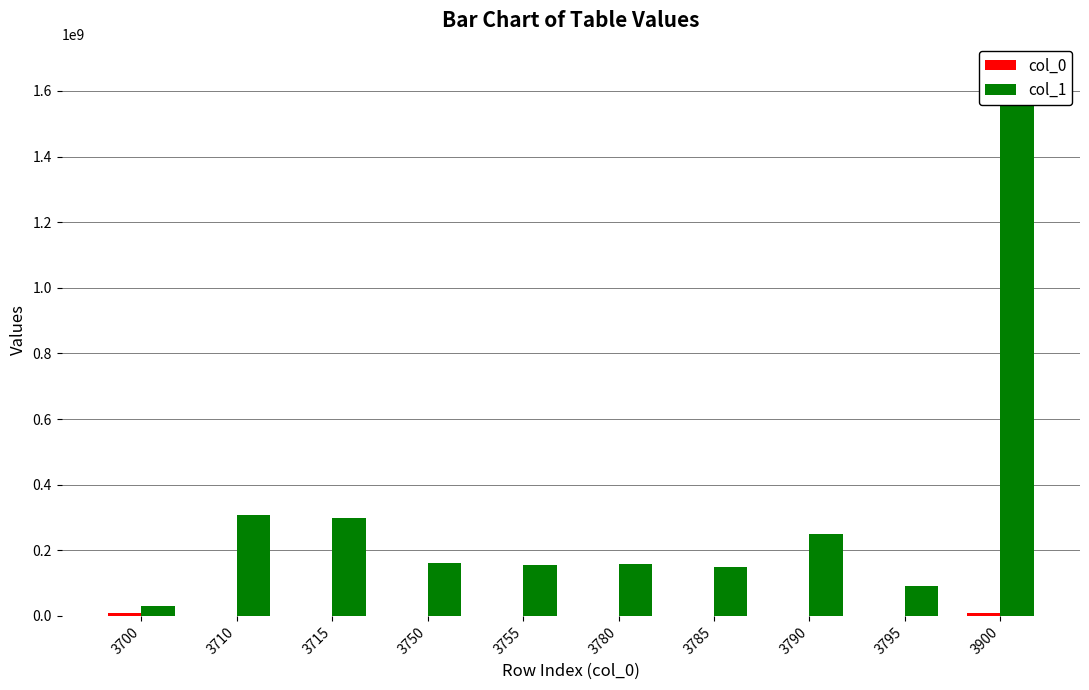

What is the lowest value of the col_0 series?

1713